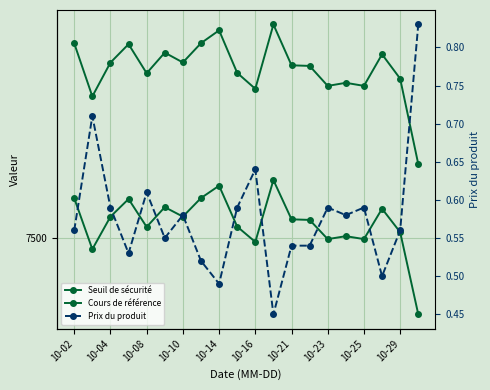

At 17, list the series in order from smallest to largest.

Prix du produit, Cours de référence, Seuil de sécurité